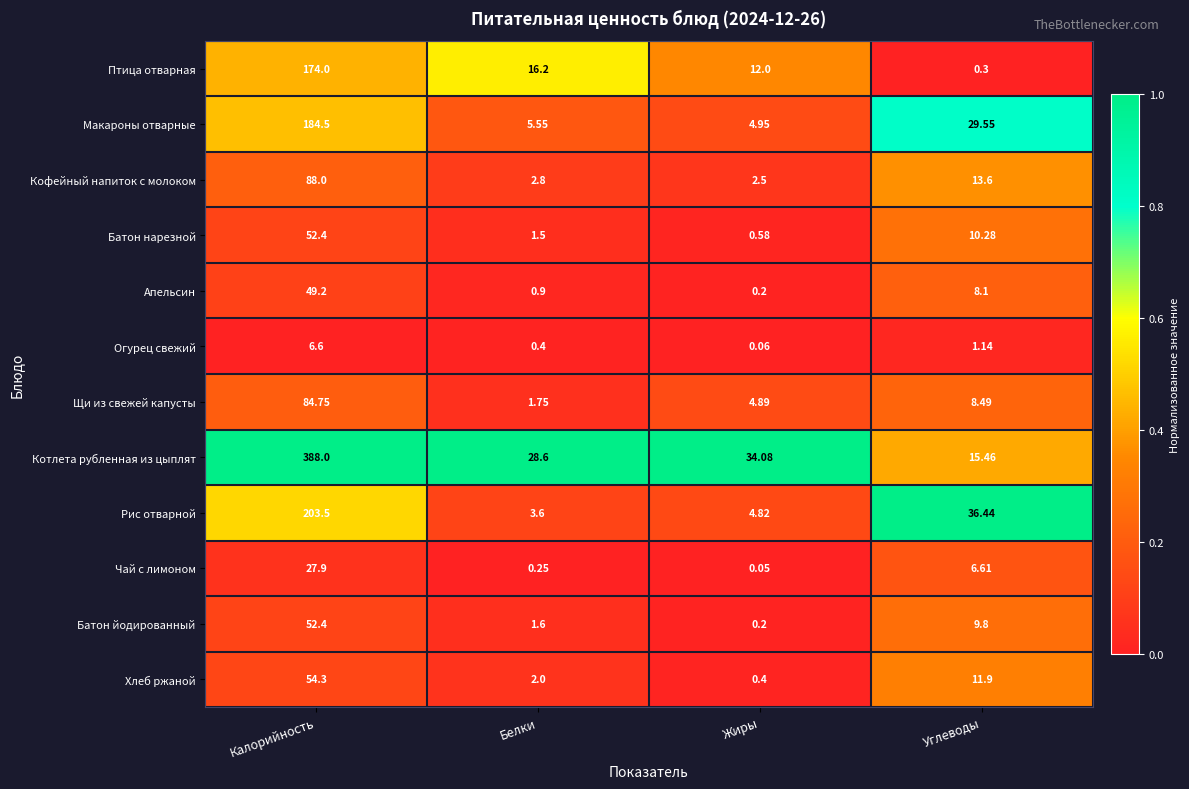

Which series has the largest range (max minus min)?

Котлета рубленная из цыплят